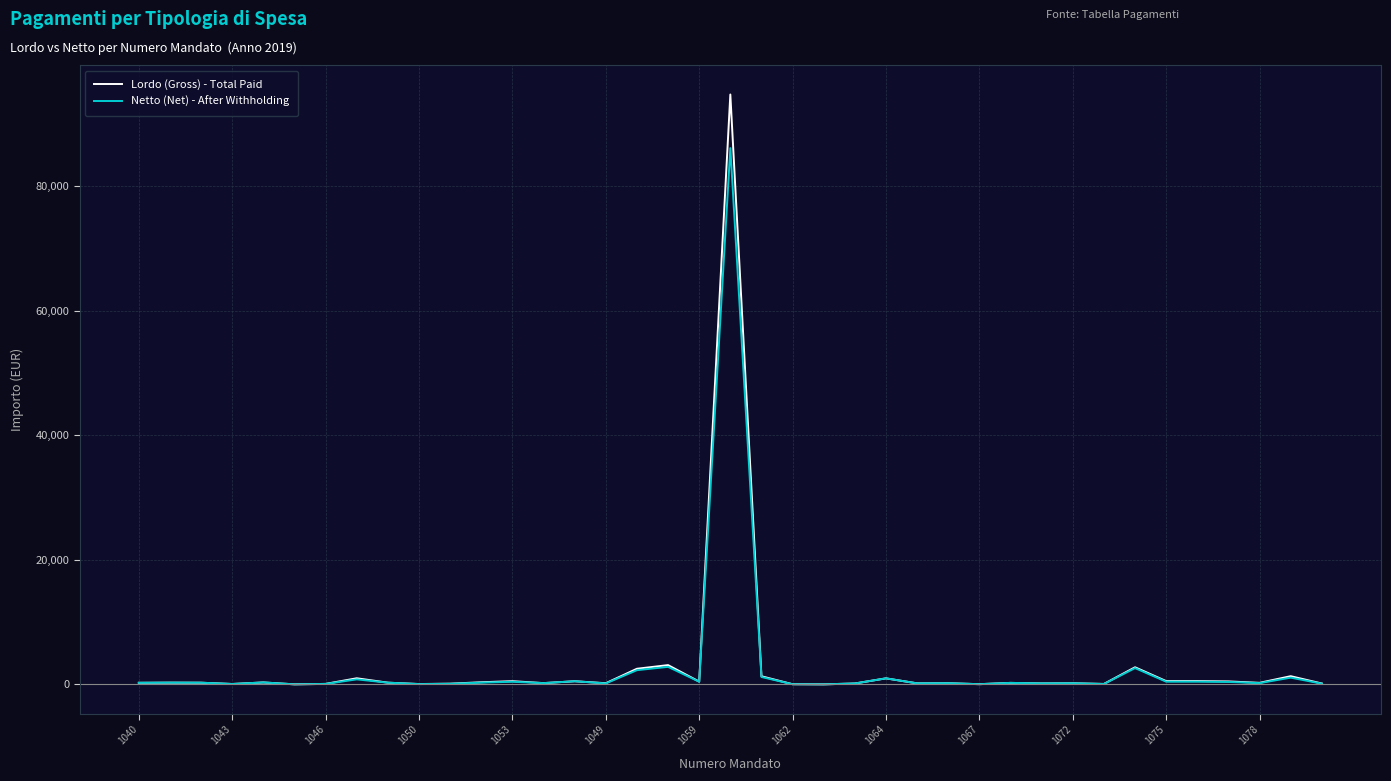

What is the average value of the Lordo (Gross) - Total Paid series?

2935.6